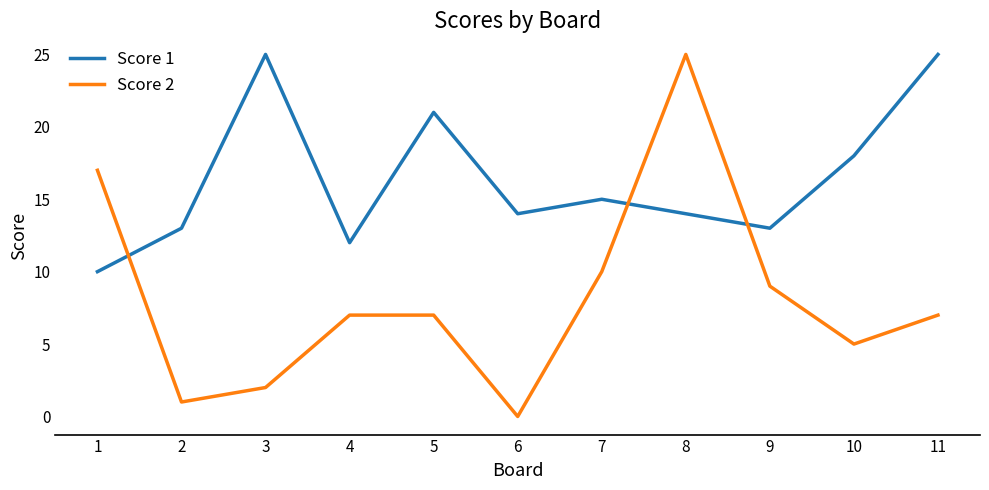

The Score 1 series shows 14 at 8. True or false?

True